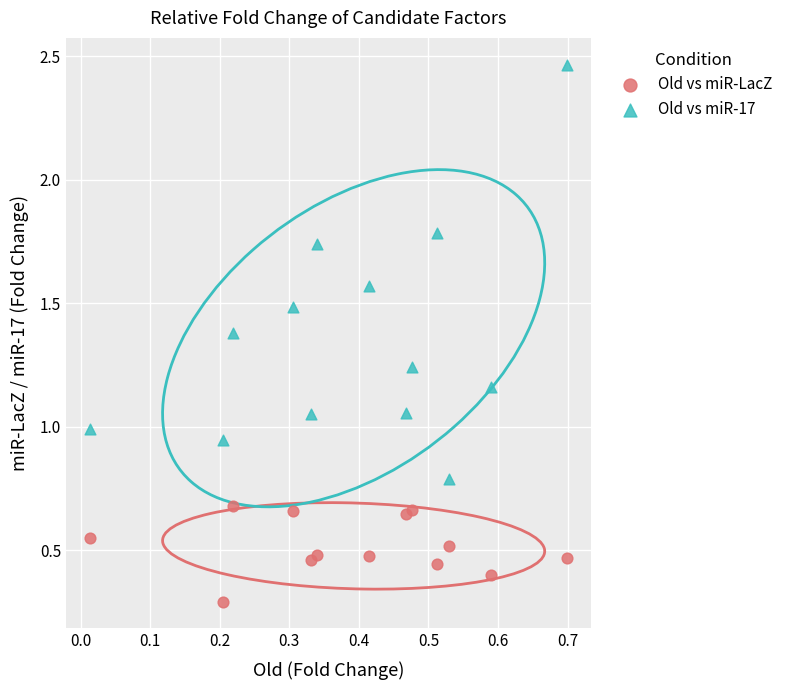

Across all data points, what is the range of Y values (max minus min)?

2.2